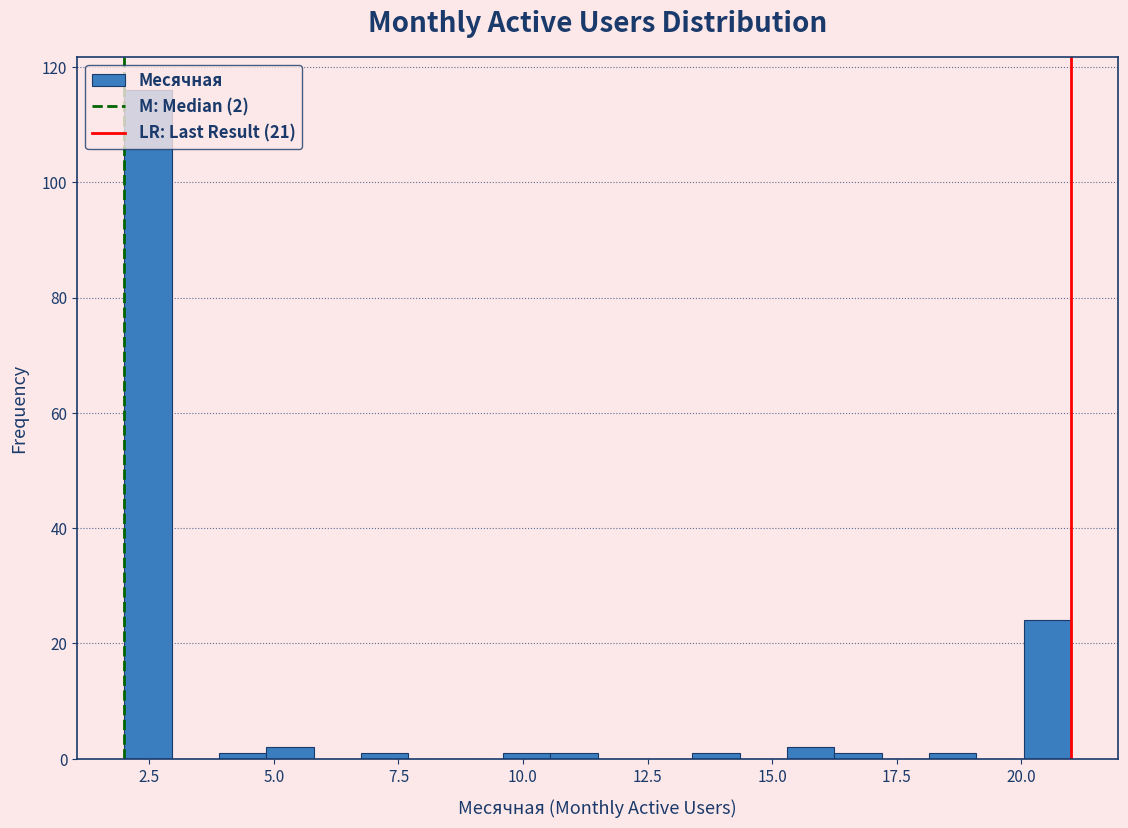

Around what value on the x-axis is the tallest bar? Give the approximate position of its centre, as read against the axis.

2.5